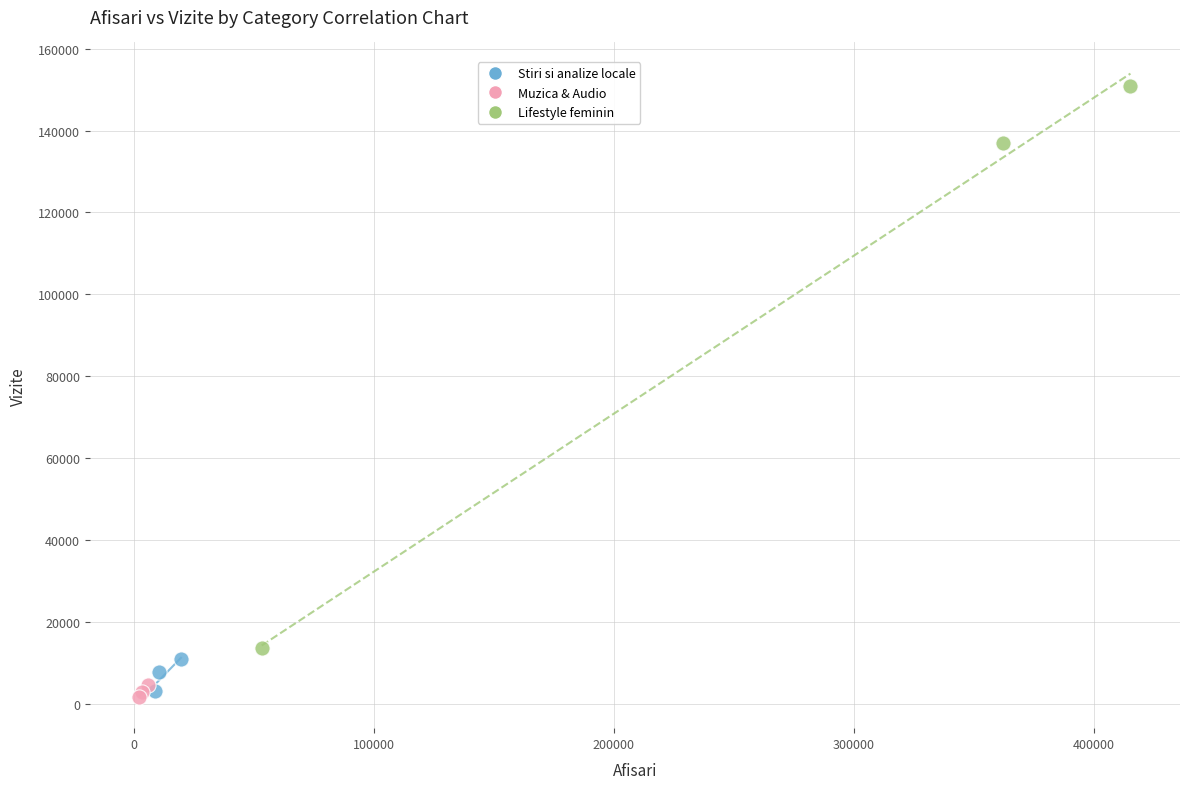

Which series reaches the maximum Y coordinate?

Lifestyle feminin